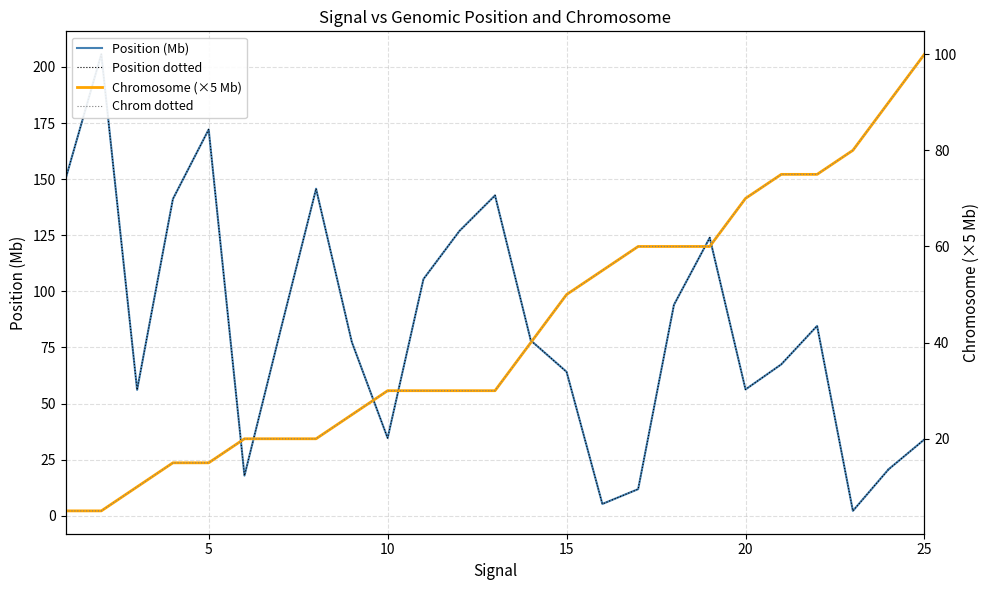

Reading right to left, extract all data points from this chart.

Position (Mb): 34.0	20.7	20.7	20.7	20.7	2.2	84.6	67.5	56.3	123.9	123.9	94.0	11.9	5.2	64.1	78.1	78.1	142.8	142.7	126.8	126.8	105.4	105.4	105.4	34.6	77.4	145.7	145.6	82.2	82.2	17.9	172.1	141.1	56.1	56.1	205.7	150.0
Position dotted: 34.0	20.7	20.7	20.7	20.7	2.2	84.6	67.5	56.3	123.9	123.9	94.0	11.9	5.2	64.1	78.1	78.1	142.8	142.7	126.8	126.8	105.4	105.4	105.4	34.6	77.4	145.7	145.6	82.2	82.2	17.9	172.1	141.1	56.1	56.1	205.7	150.0
Chromosome (×5 Mb): 100.0	90.0	90.0	90.0	90.0	80.0	75.0	75.0	70.0	60.0	60.0	60.0	60.0	55.0	50.0	40.0	40.0	30.0	30.0	30.0	30.0	30.0	30.0	30.0	30.0	25.0	20.0	20.0	20.0	20.0	20.0	15.0	15.0	10.0	10.0	5.0	5.0
Chrom dotted: 100.0	90.0	90.0	90.0	90.0	80.0	75.0	75.0	70.0	60.0	60.0	60.0	60.0	55.0	50.0	40.0	40.0	30.0	30.0	30.0	30.0	30.0	30.0	30.0	30.0	25.0	20.0	20.0	20.0	20.0	20.0	15.0	15.0	10.0	10.0	5.0	5.0